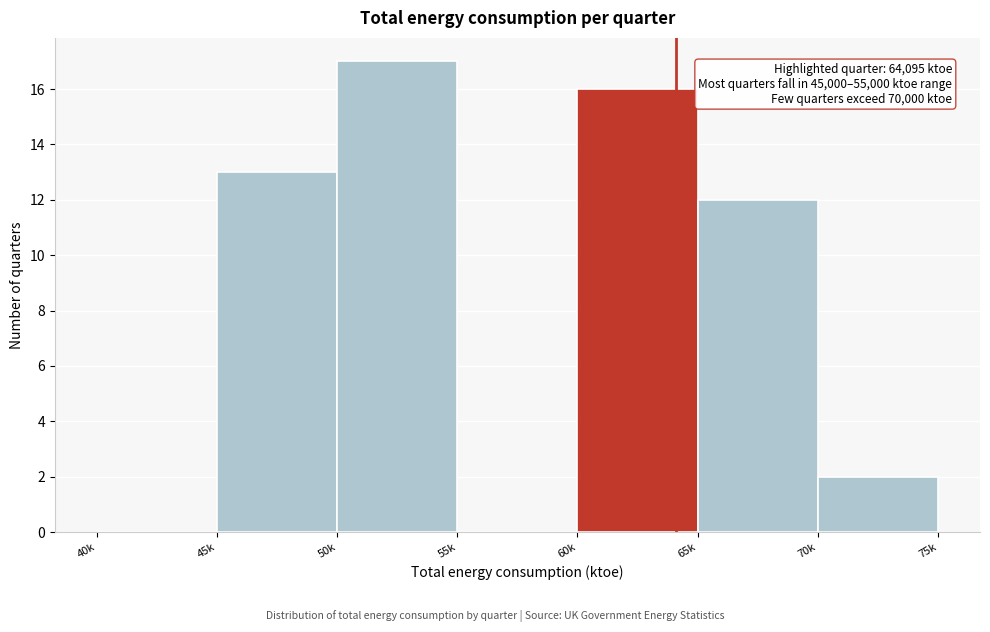

Reading left to right, extract all data points from this chart.

40k=0	45k=13	50k=17	55k=0	60k=16	65k=12	70k=2